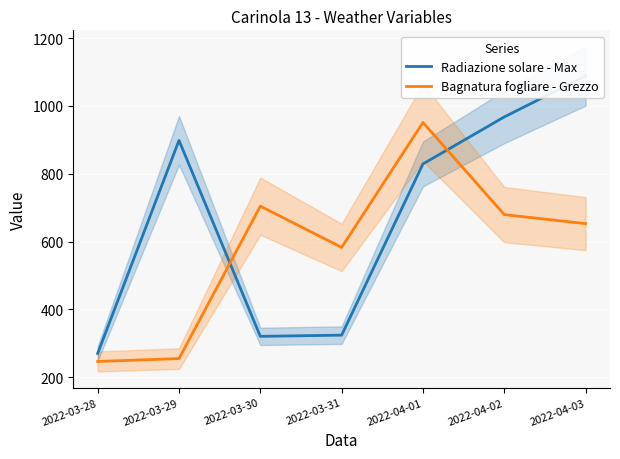

Does the chart display data point markers on the line(s)?

No